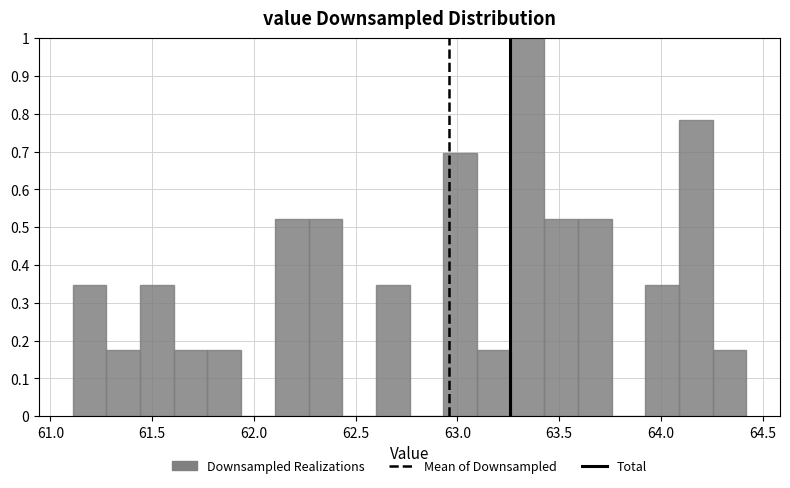

Around what value on the x-axis is the tallest bar? Give the approximate position of its centre, as read against the axis.

63.35